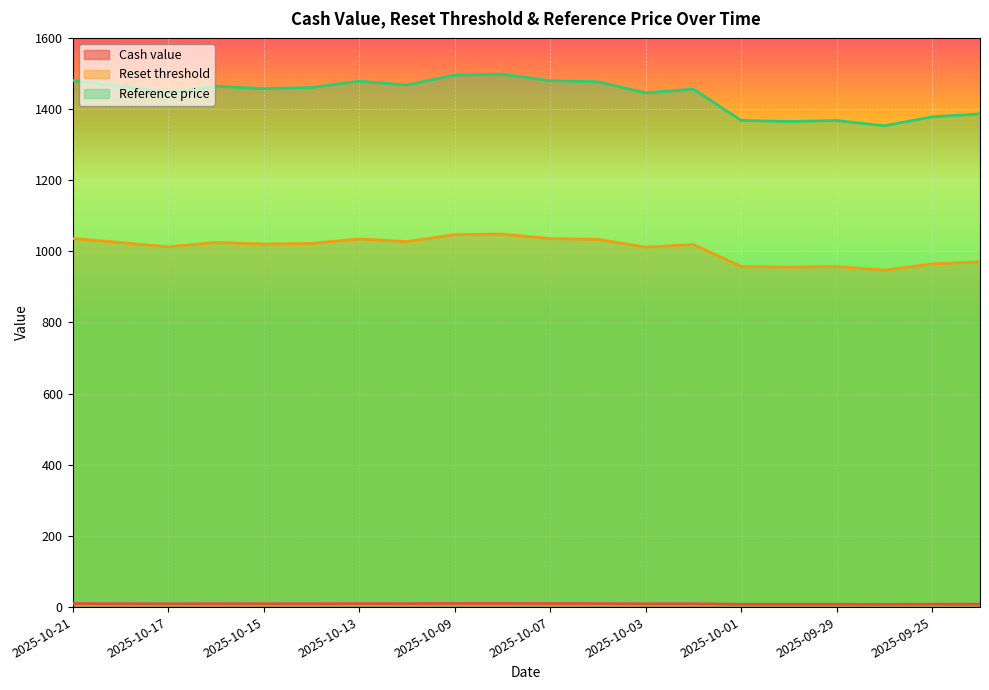

What position from the left is 2025-10-03?

13